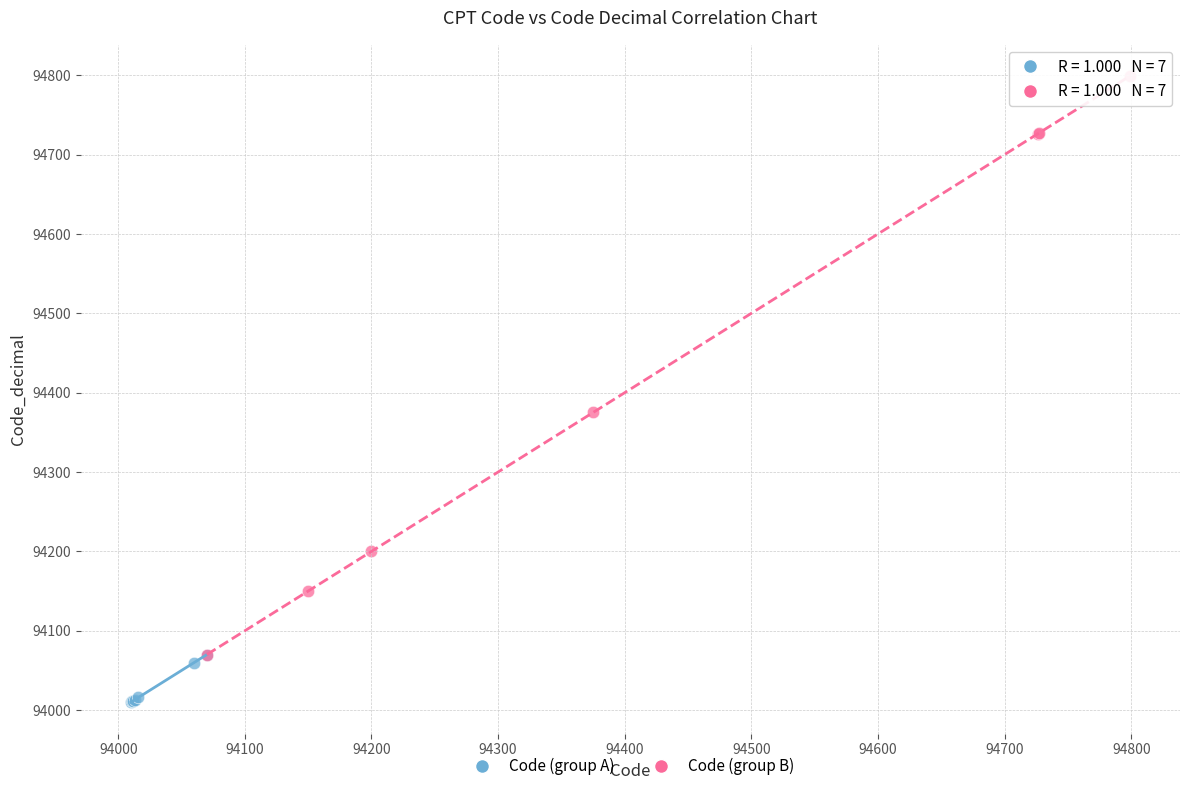

Which series reaches the maximum Y coordinate?

Code (group B)